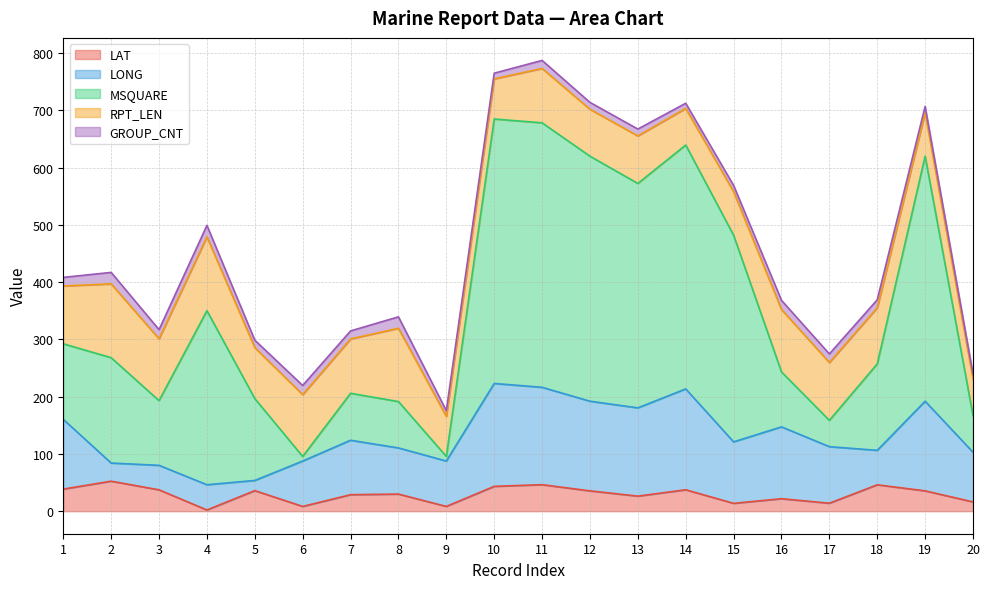

Reading left to right, extract all data points from this chart.

LAT: 38.6	52.4	37.3	2.1	35.9	8.3	28.8	29.9	8.3	43.4	46.3	35.5	26.3	37.4	13.7	21.8	13.9	46.1	35.5	16.2
LONG: 121.8	31.7	42.8	44.1	17.8	79.3	95.1	80.6	79.3	179.7	170.1	156.6	154.2	176.2	107.4	125.5	98.8	60.2	156.6	86.8
MSQUARE: 132.0	184.0	113.0	304.0	143.0	8.0	82.0	81.0	8.0	462.0	462.0	428.0	392.0	426.0	361.0	96.0	46.0	151.0	428.0	64.0
RPT_LEN: 101.0	129.0	108.0	129.0	89.0	108.0	95.0	128.0	70.0	70.0	95.0	82.0	83.0	64.0	76.0	109.0	101.0	98.0	76.0	64.0
GROUP_CNT: 15.0	20.0	16.0	20.0	13.0	16.0	14.0	20.0	10.0	10.0	14.0	12.0	12.0	9.0	11.0	16.0	15.0	14.0	11.0	9.0